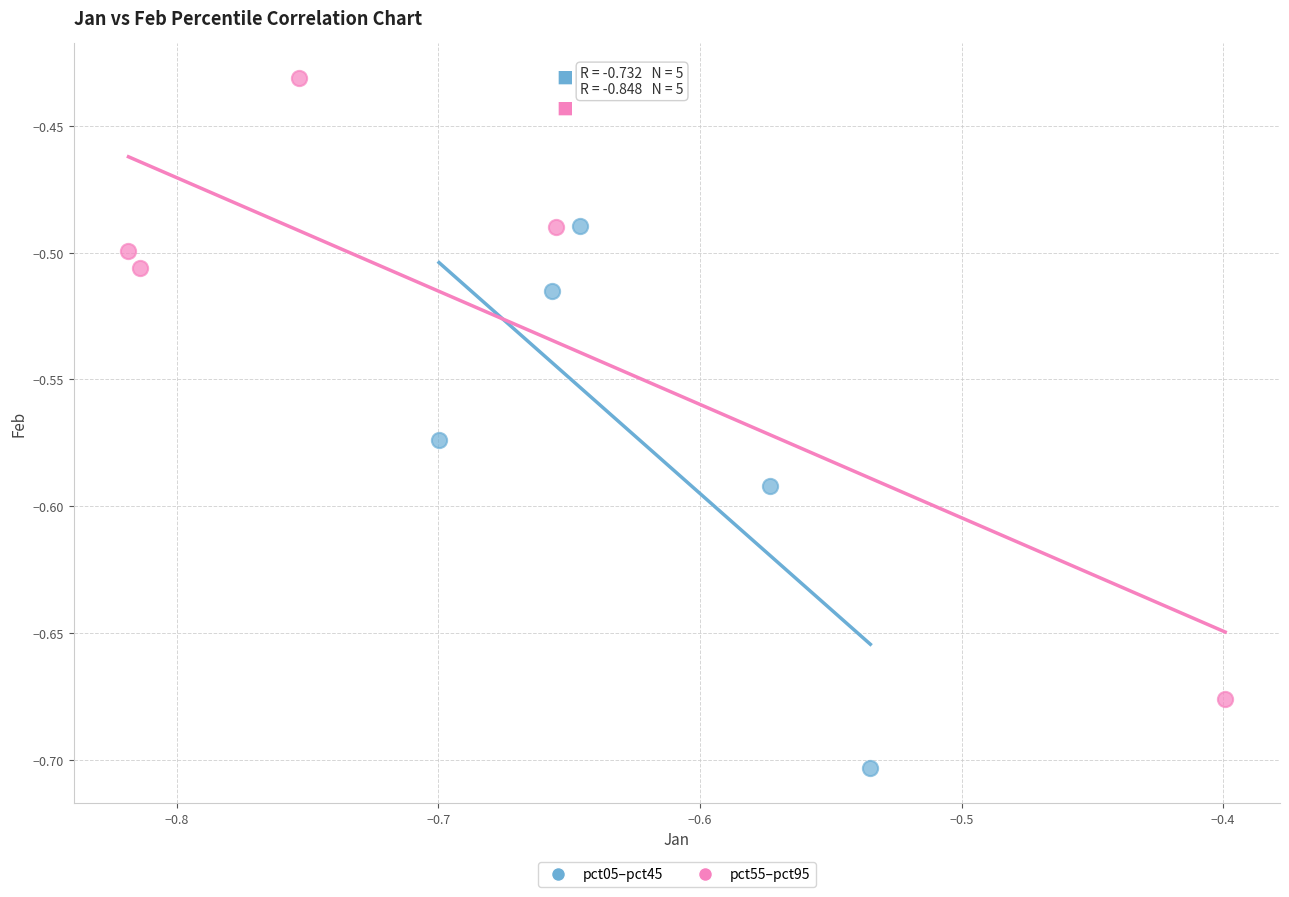

Which series reaches the maximum Y coordinate?

pct55–pct95